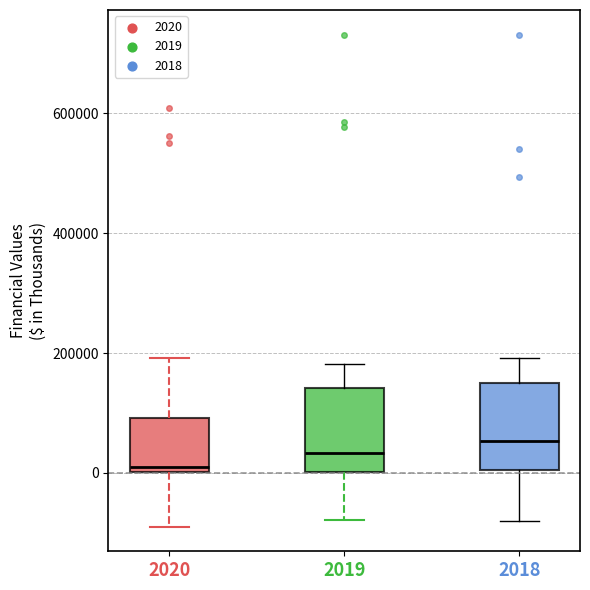

Reading left to right, transcribe this box plot: for each box, give where its median line is, the range the box spans, and where its two whiskers end, as read against the y-axis. The values are not printed on the chart, so give them approximately, as read against the axis.

2020: median 0 (just above the box's lower edge), box 0 to 100000, whiskers -80000 to 200000
2019: median 40000, box 0 to 140000, whiskers -80000 to 180000
2018: median 60000, box 0 to 140000, whiskers -80000 to 200000